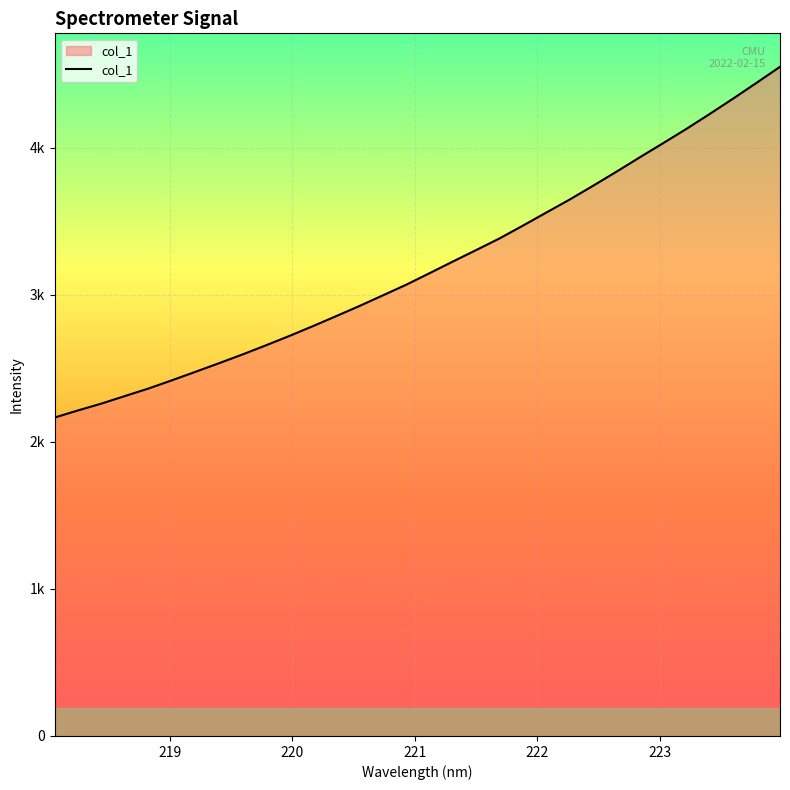

Does the chart have visible grid lines?

Yes